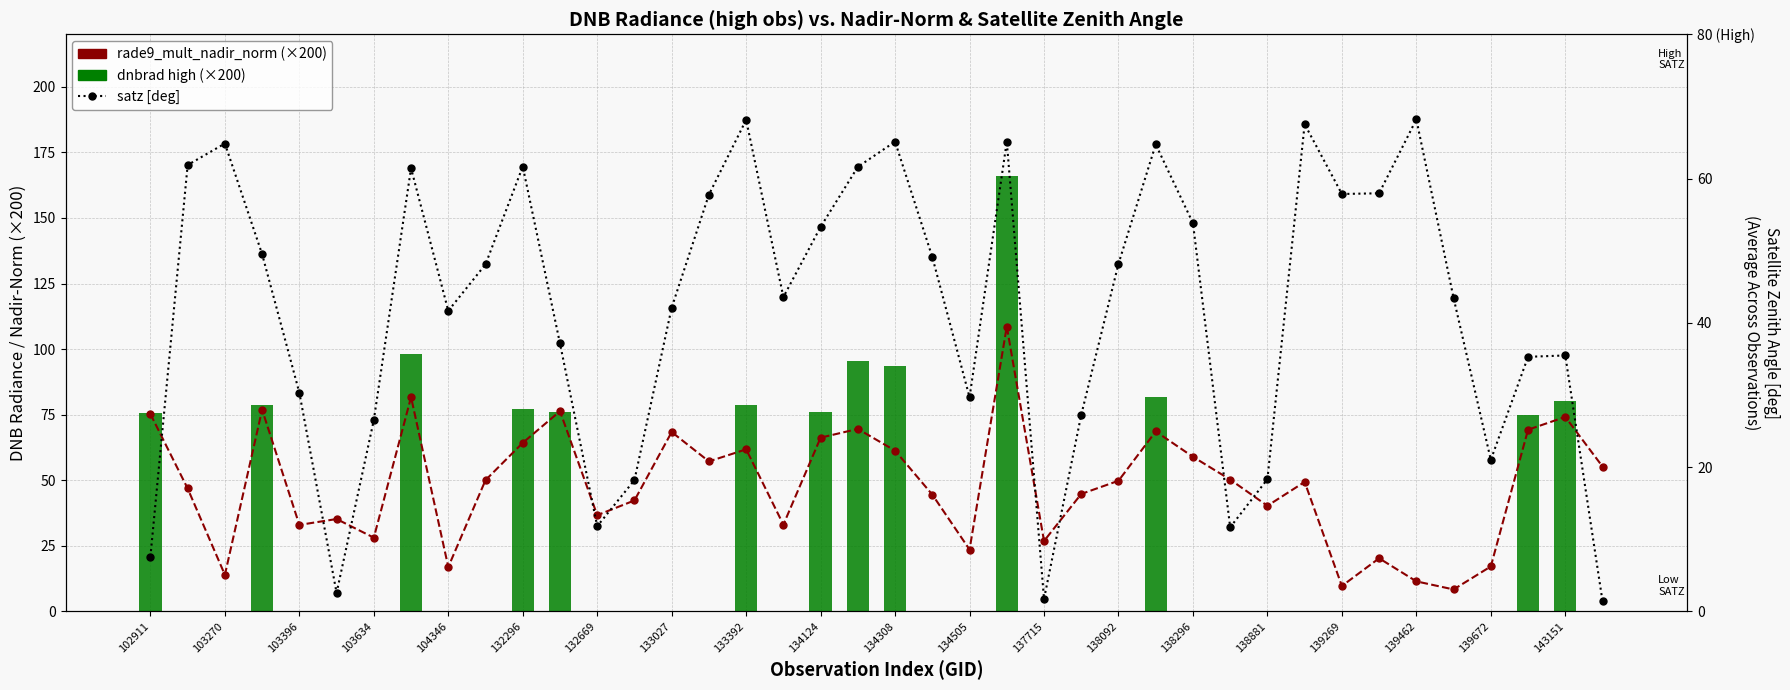

How many groups of bars are there?

40